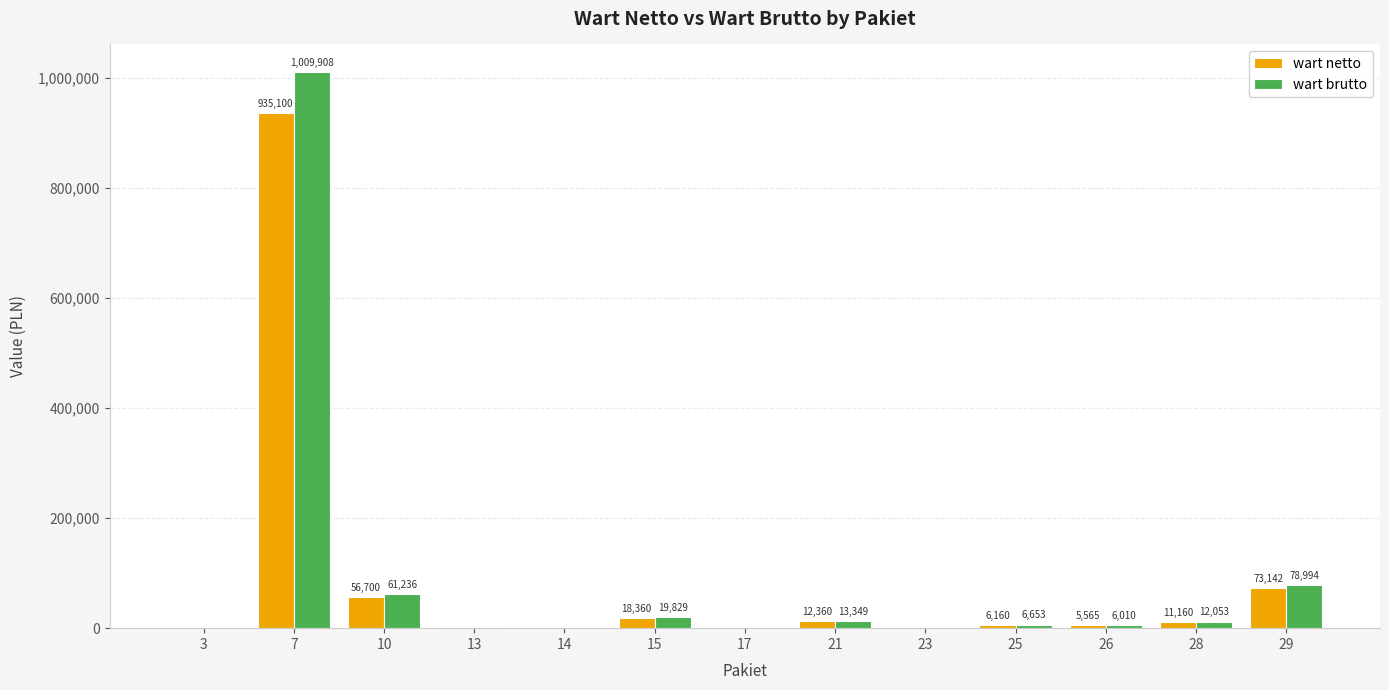

What is the difference between the wart netto values at 28 and 10?

45540.0